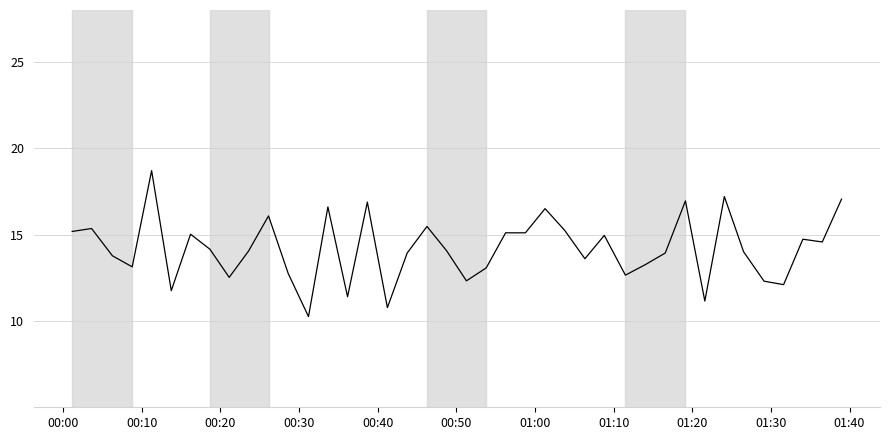

How many series are shown in this chart?

1